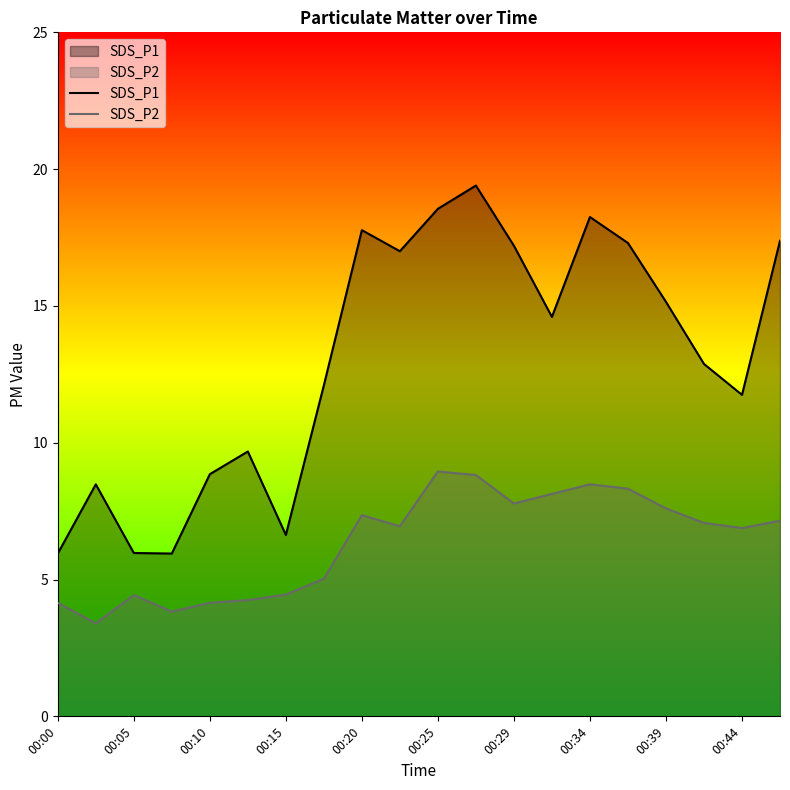

True or false: SDS_P2 and SDS_P1 intersect in this chart.

False